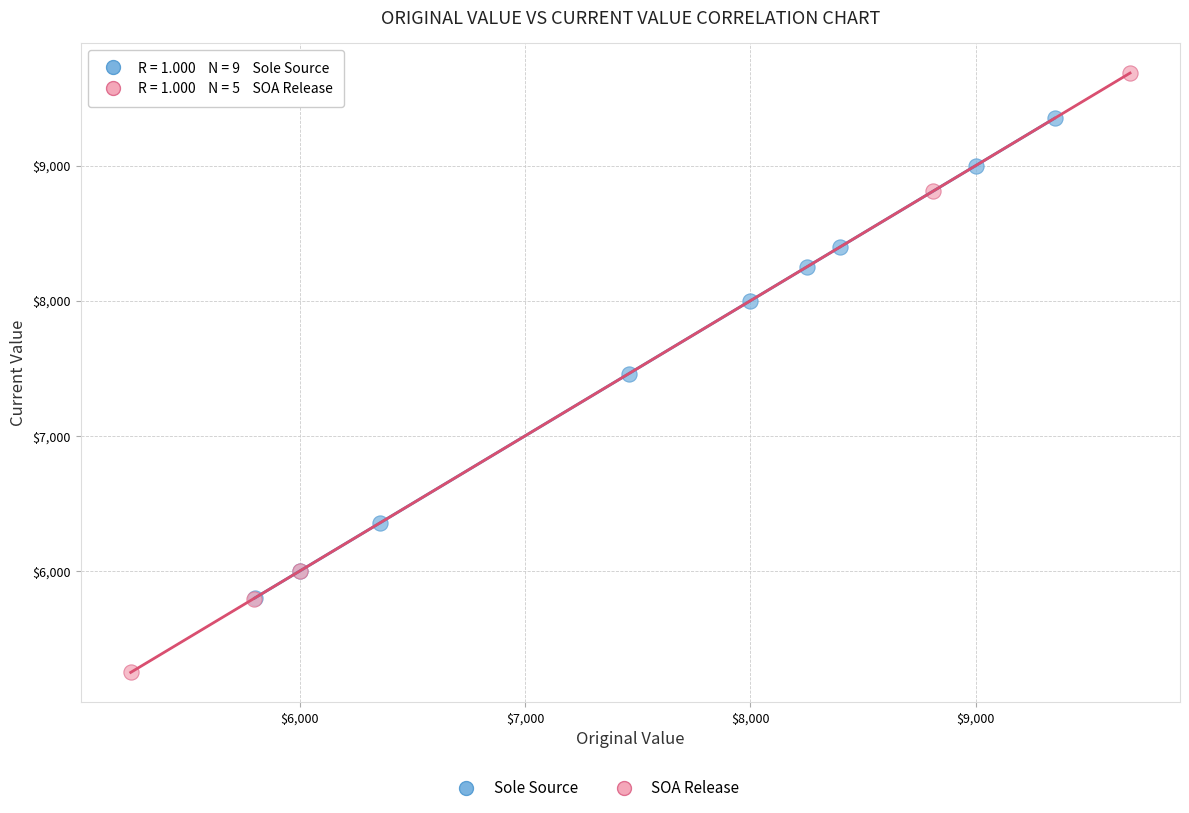

Which series contains the highest Y value?

SOA Release